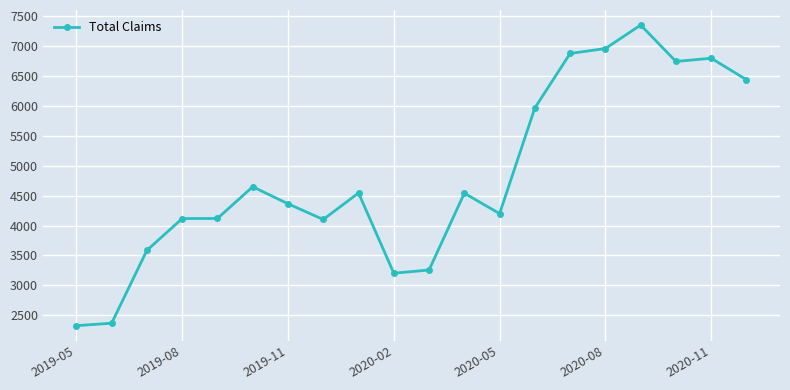

What is the value of the 17th point from the left?

7351